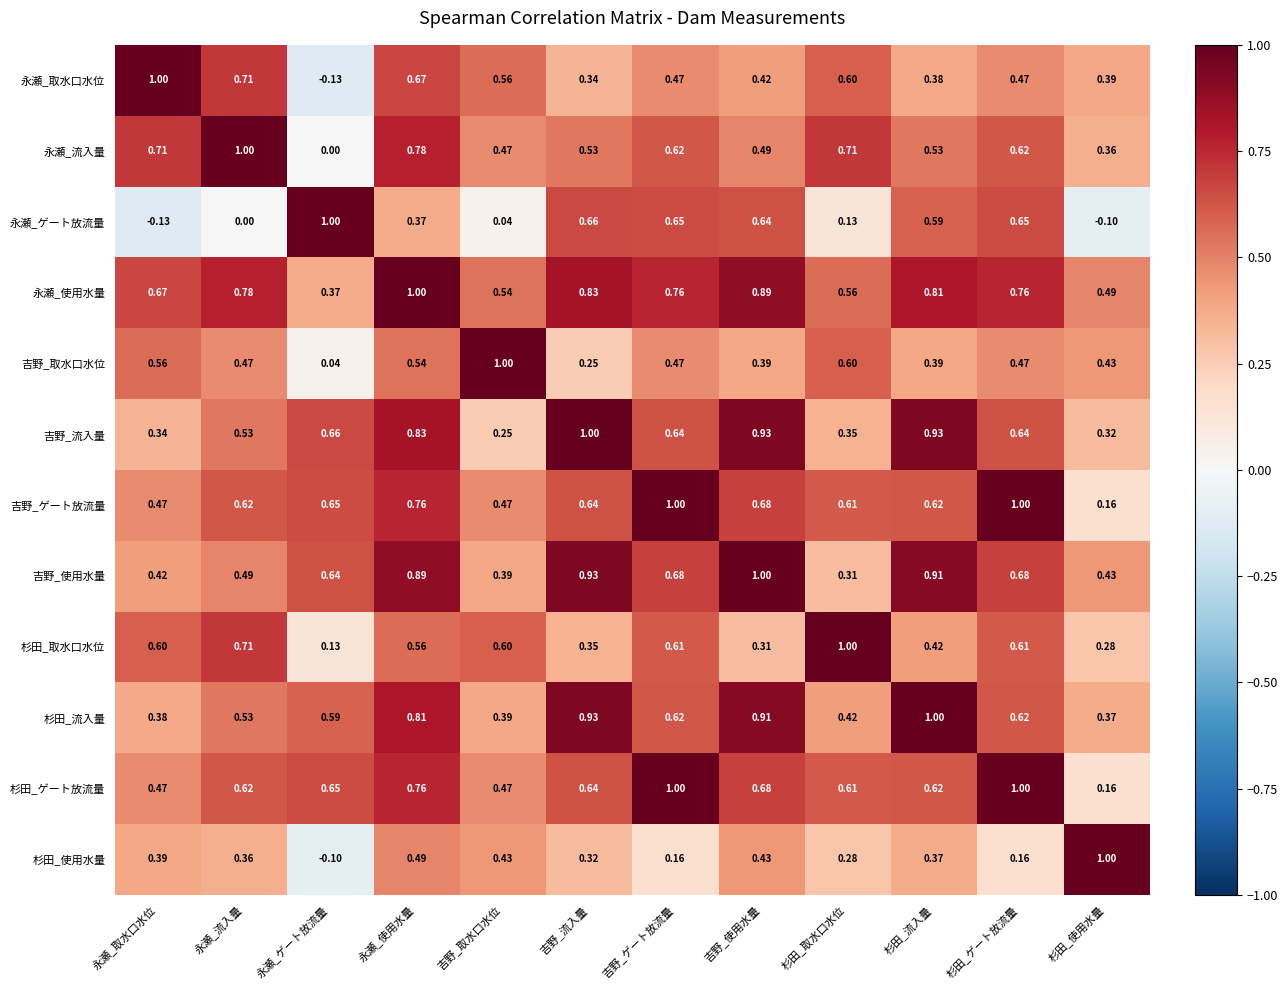

At which category is the sum across all series the highest?

永瀬_使用水量